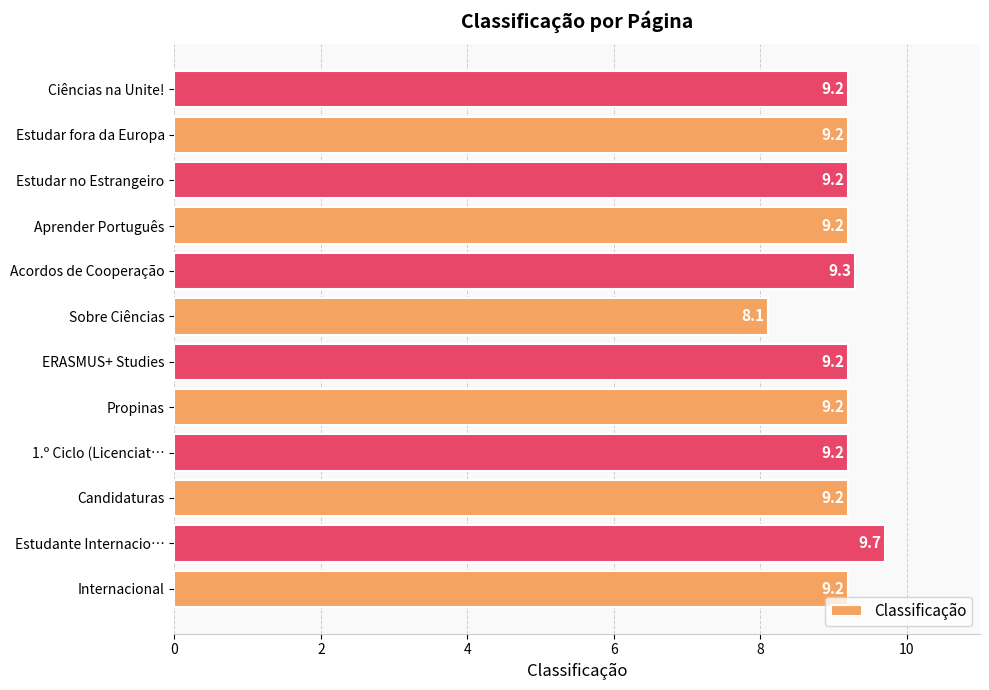

Which has a higher value, Estudar fora da Europa or Sobre Ciências?

Estudar fora da Europa